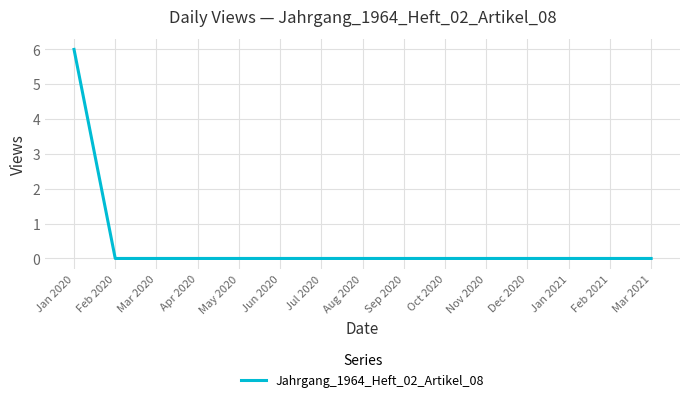

Which has a higher value, Jan 2020 or Aug 2020?

Jan 2020